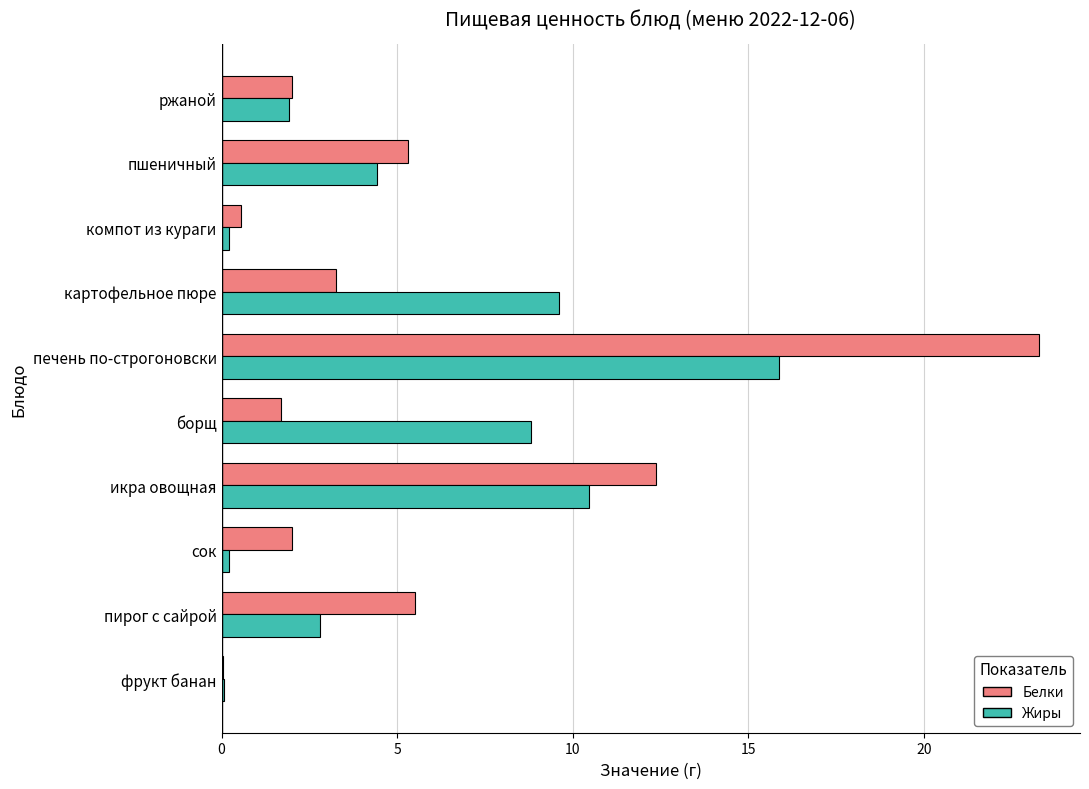

True or false: Белки has a value of 1.7 at пшеничный.

False